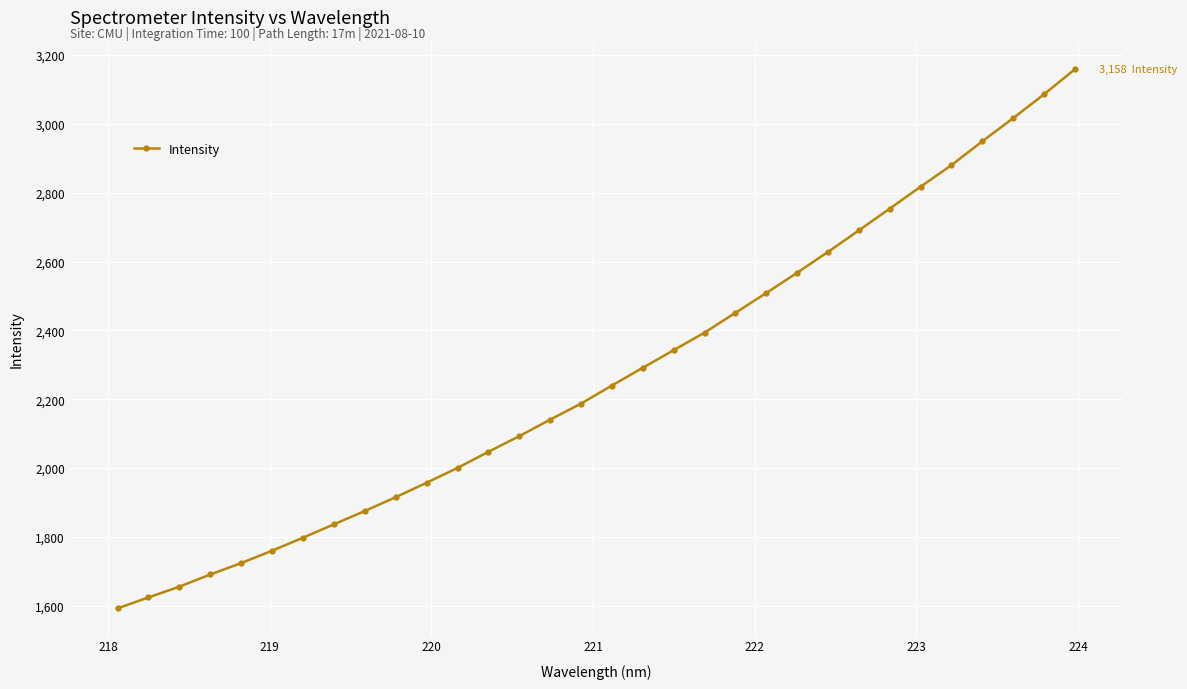

True or false: the data has more than 2 interior local peaks.

False